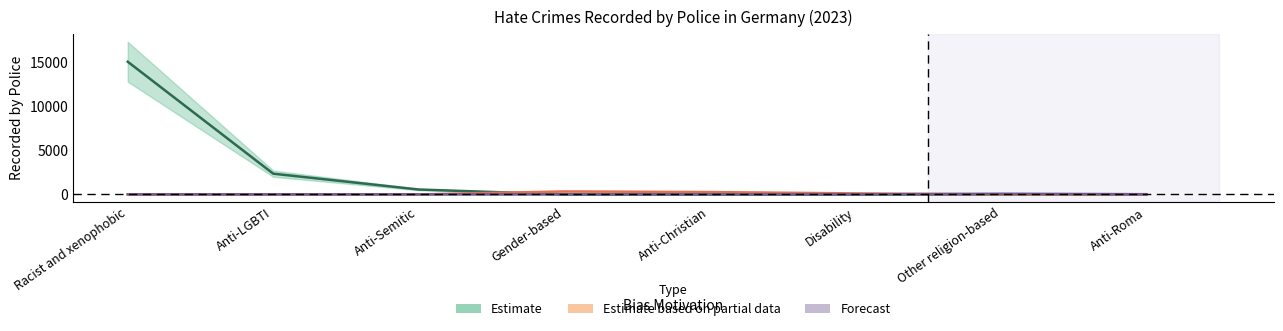

Is this an area chart (filled region under the line)?

No